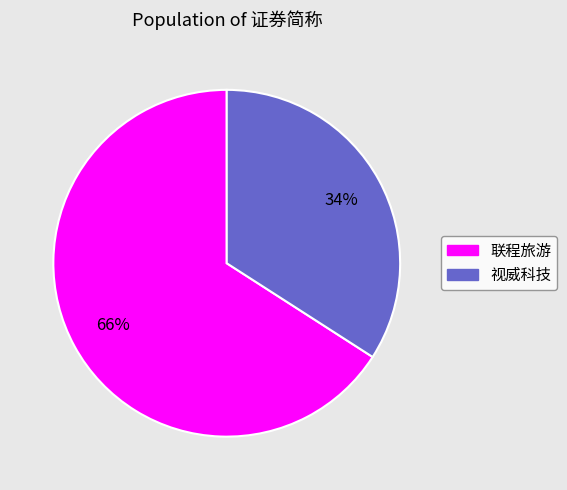

To the nearest percent, what is the difference between the 视威科技 and 联程旅游 slice percentages?

32%